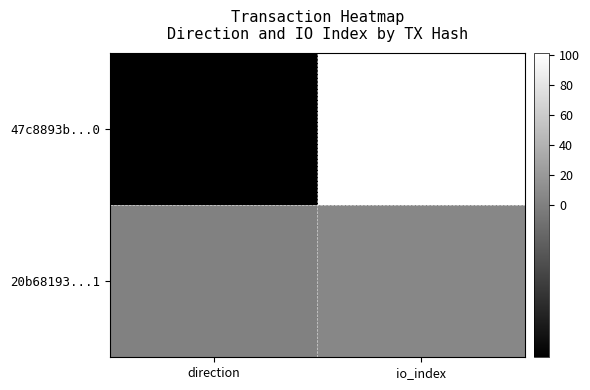

Reading left to right, transcribe all the data shown in this chart.

47c8893b...0: direction=-1	io_index=101
20b68193...1: direction=1	io_index=6